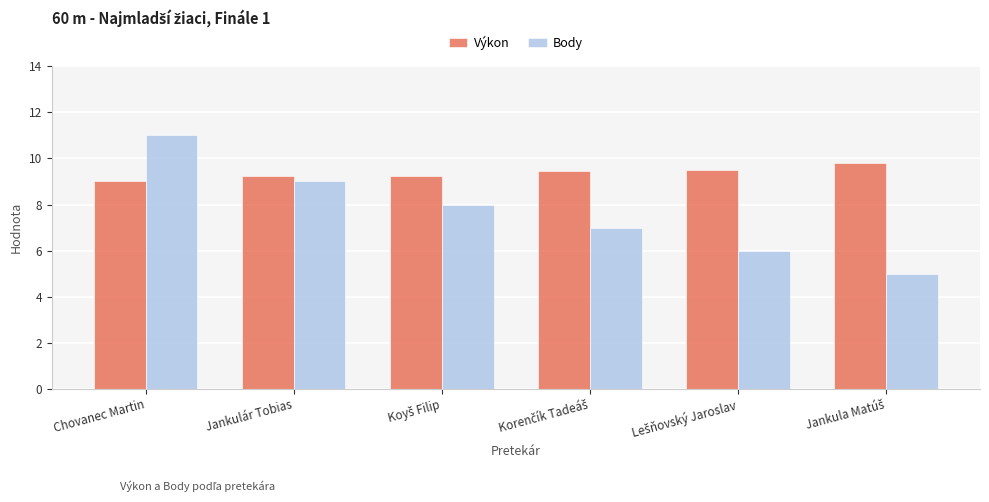

Which series has the widest spread of values?

Body